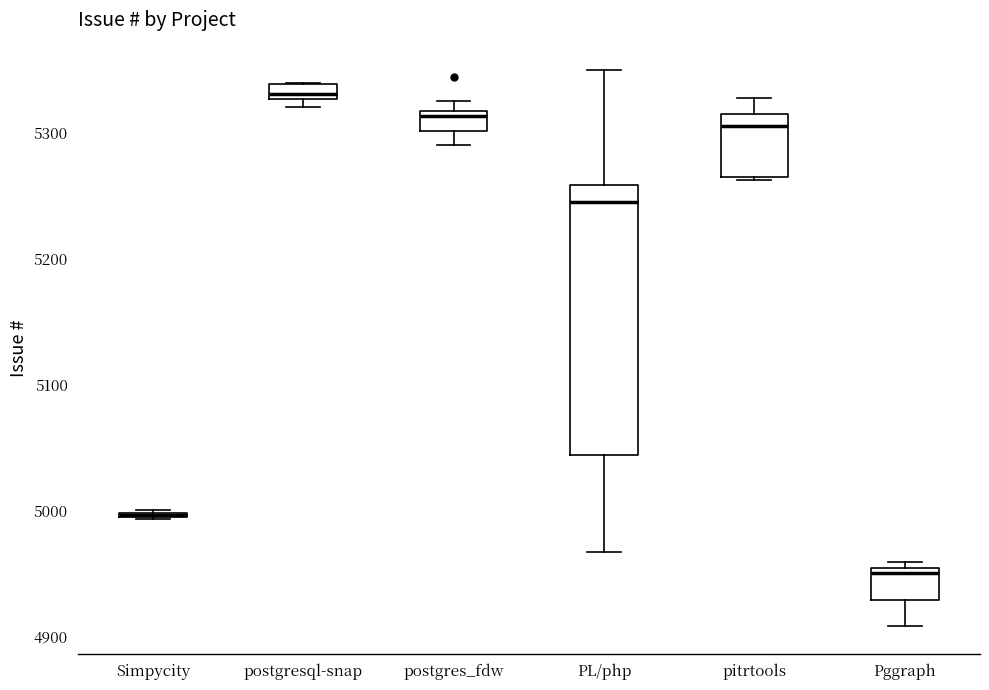

Where is the upper edge of the box for Simpycity on the y-axis? The values are not printed on the chart, so give them approximately, as read against the axis.

5000